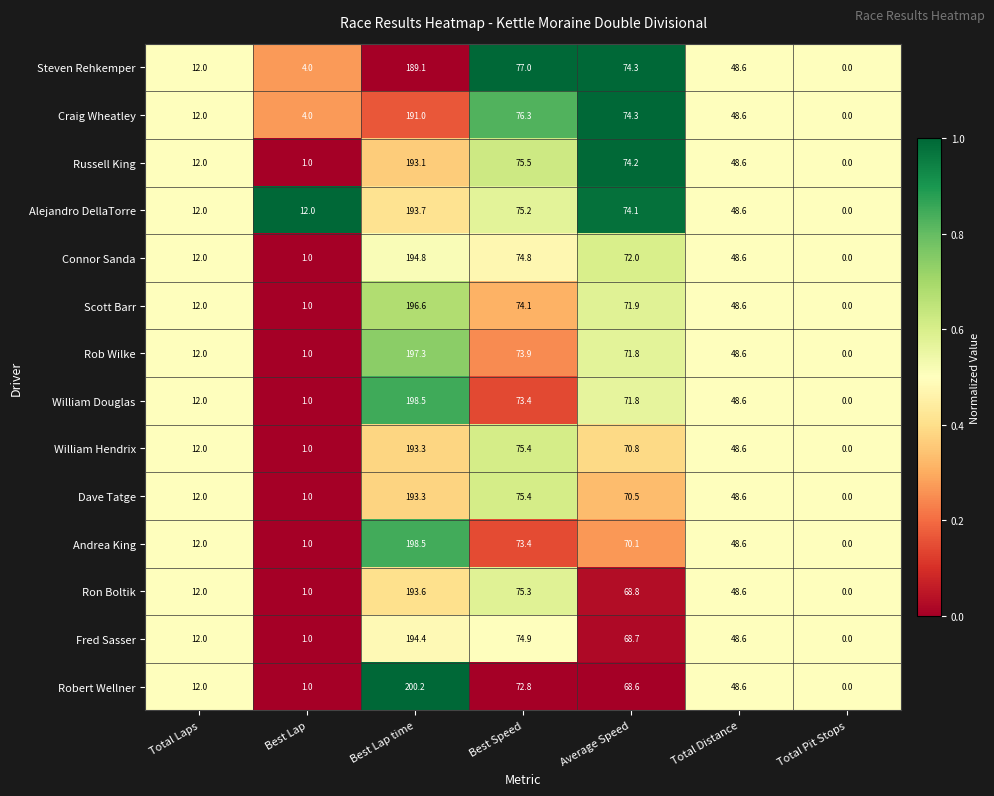

At which label is Steven Rehkemper closest to 94?

Best Speed